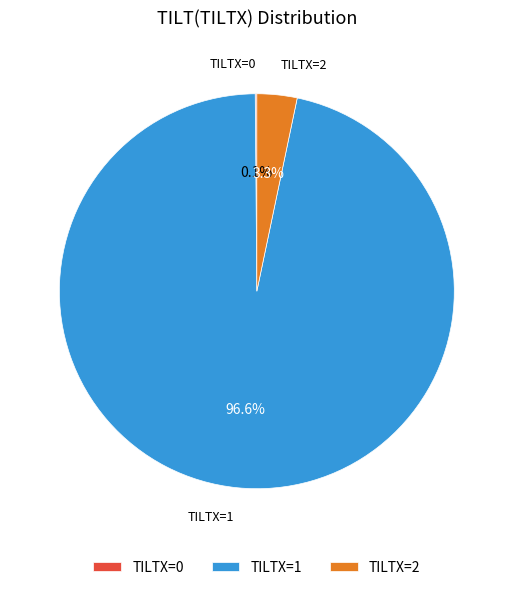

What portion of the pie excludes TILTX=1?

3.4%